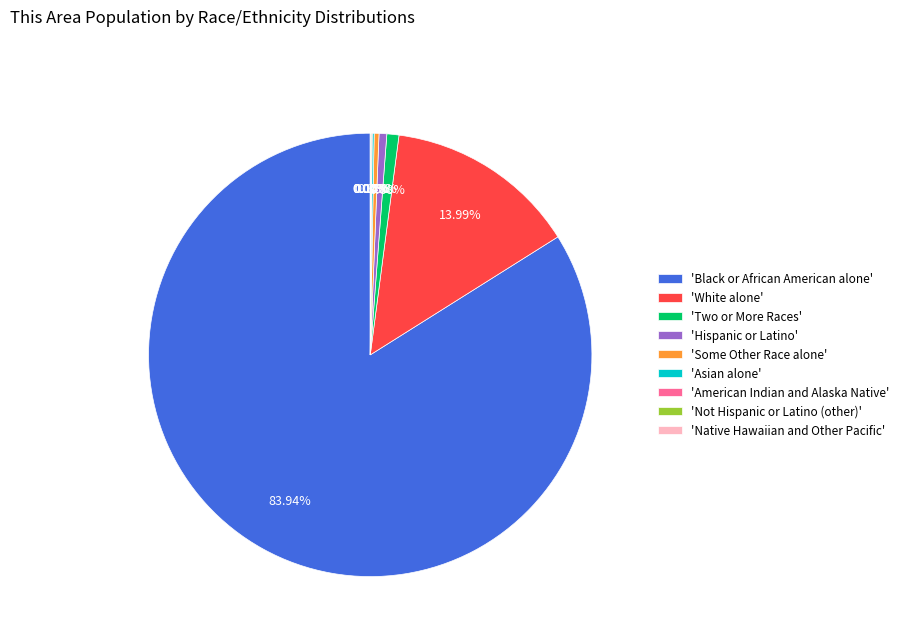

To the nearest percent, what is the difference between the largest and smallest slice percentages?

84%